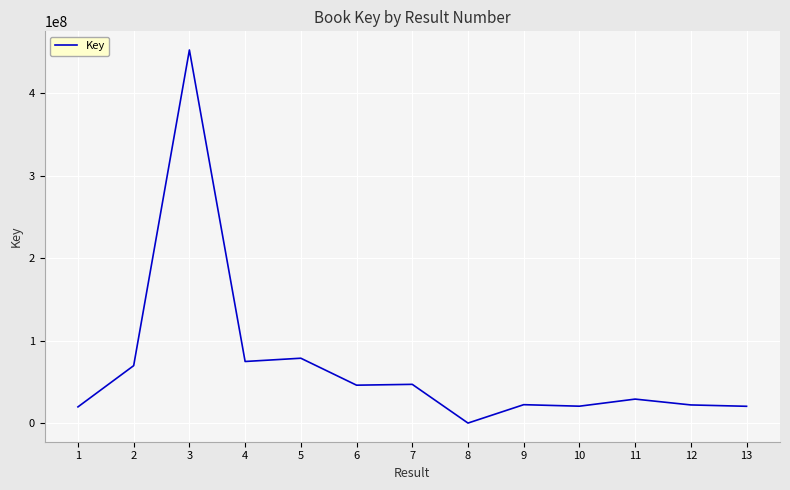

How many categories are shown in the chart?

13